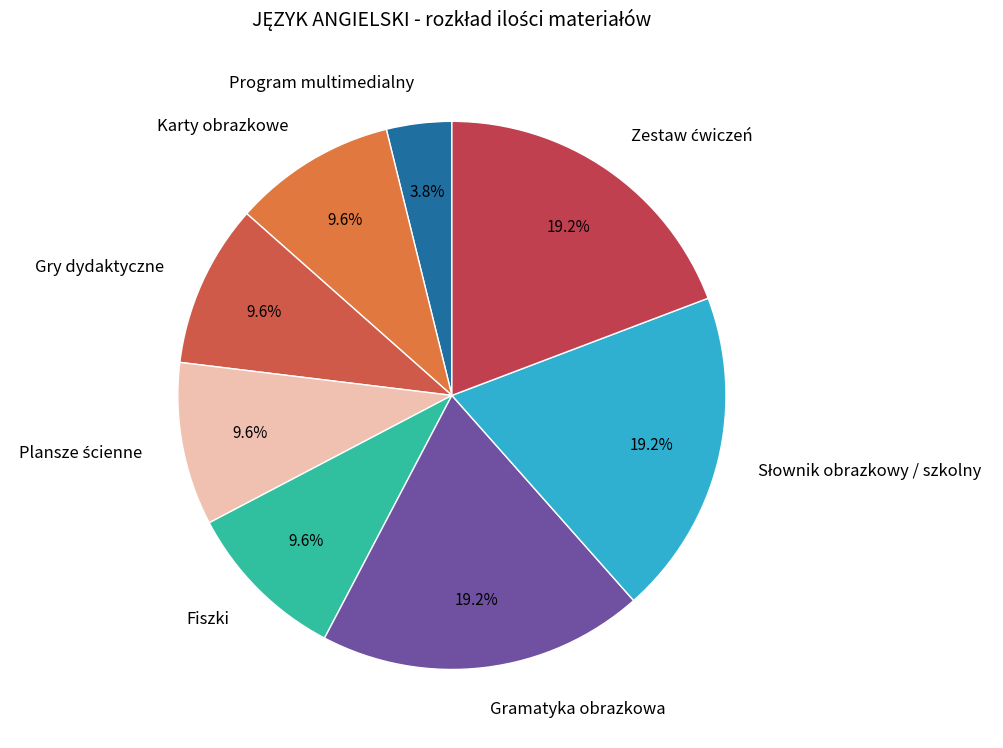

Count the number of slices in the pie.

8